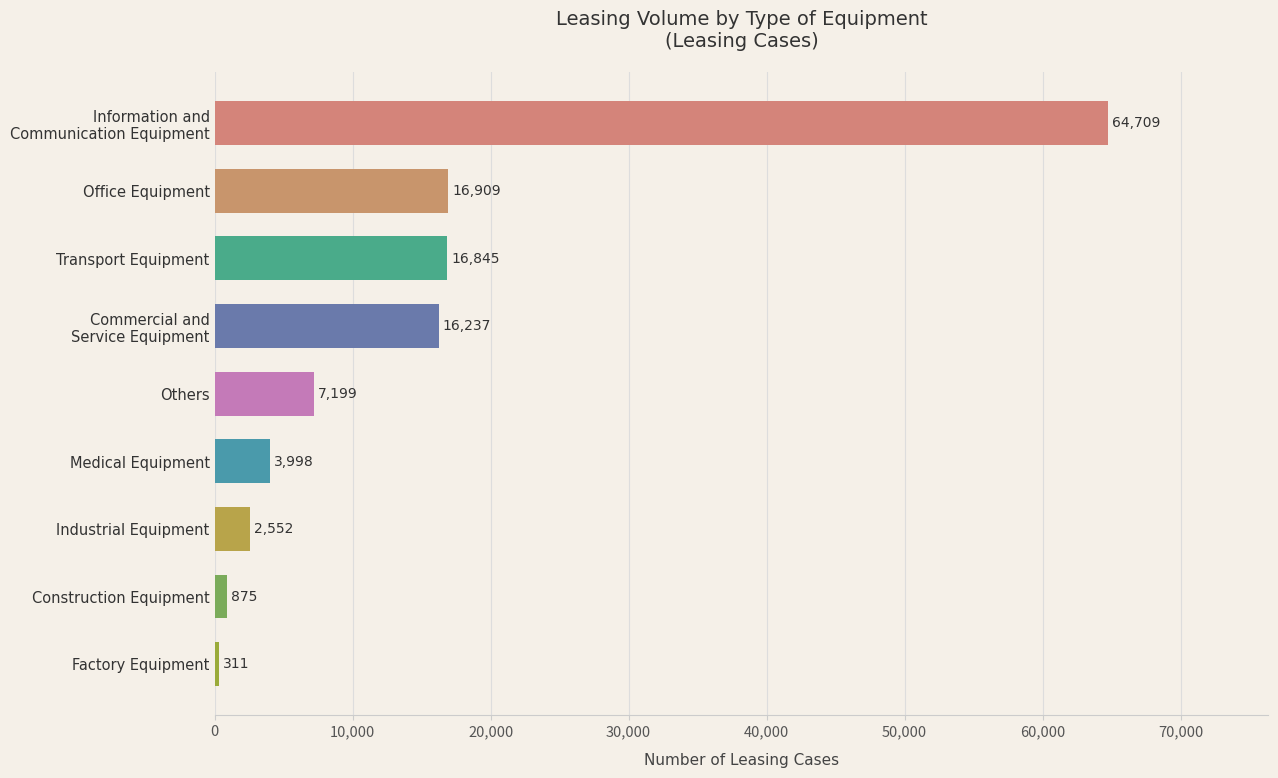

What is the sum of all values?

129635